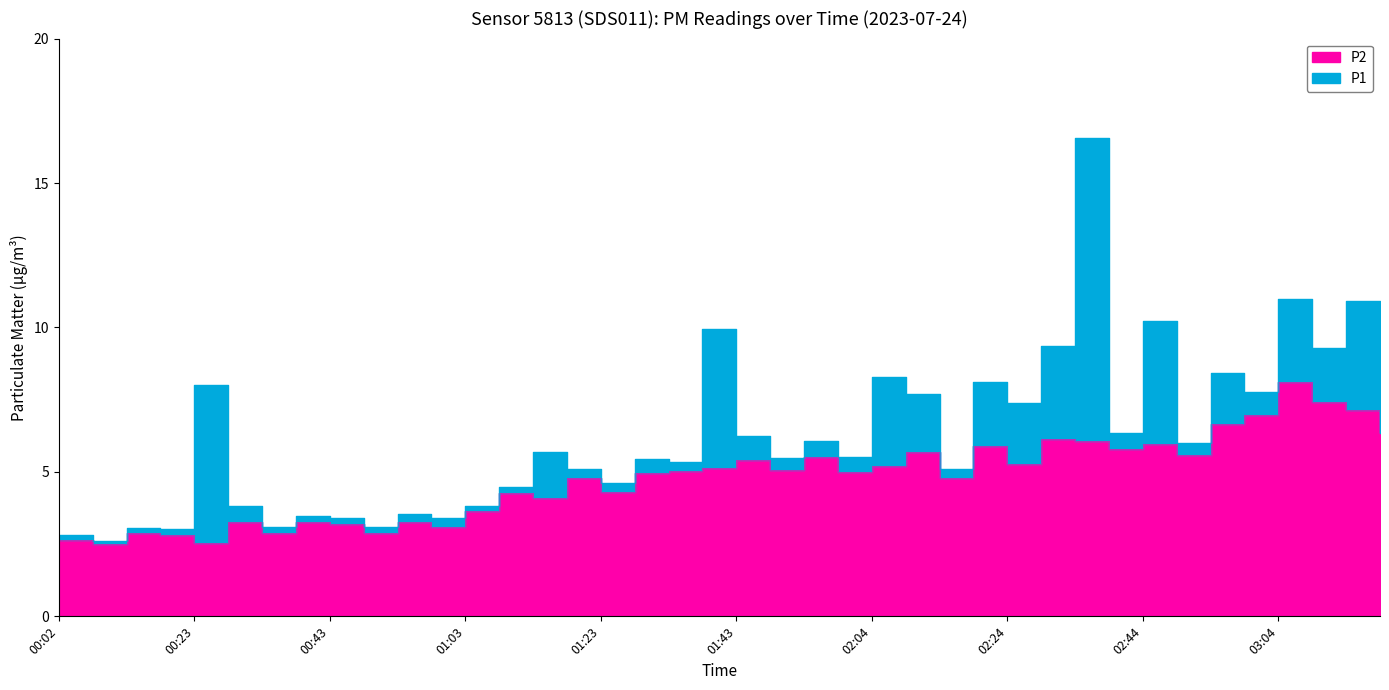

How many data points in P1 are above 5?

26